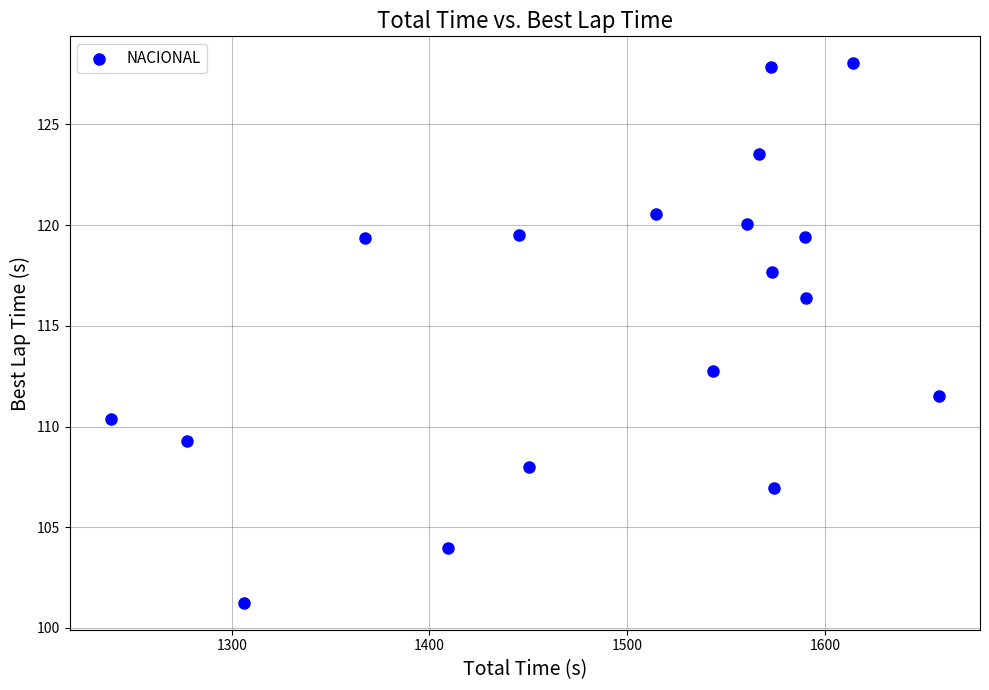

What Y value in the scatter plot is closest to 114?

112.7